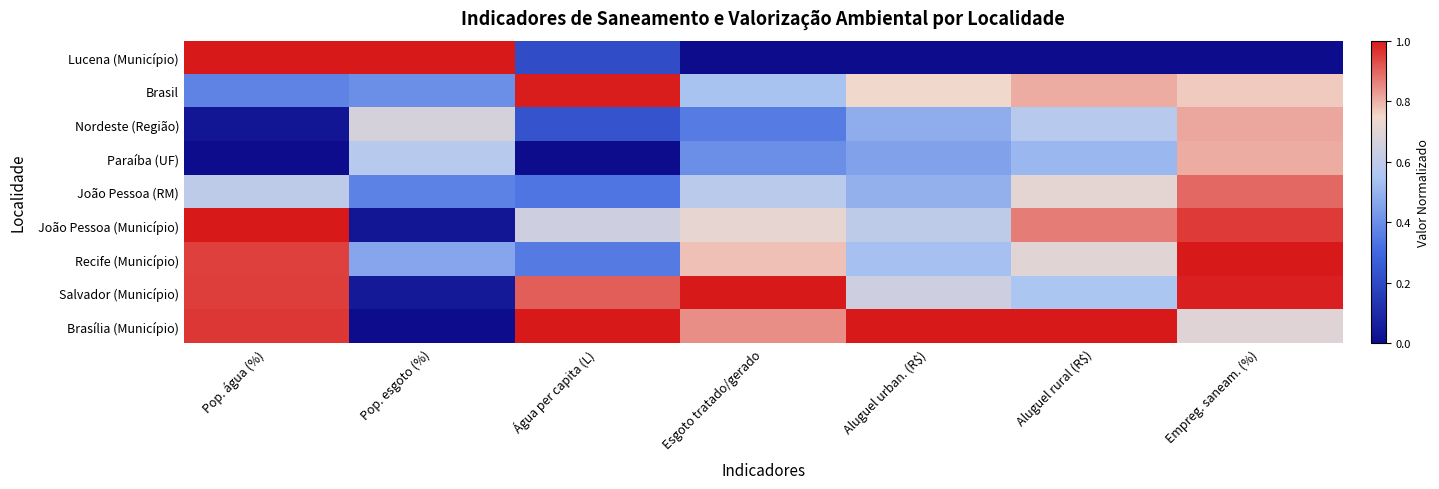

Reading right to left, extract all data points from this chart.

Lucena (Município): Empreg. saneam. (%)=0.0	Aluguel rural (R$)=0.0	Aluguel urban. (R$)=0.0	Esgoto tratado/gerado=0.0	Água per capita (L)=0.2	Pop. esgoto (%)=1.0	Pop. água (%)=1.0
Brasil: Empreg. saneam. (%)=0.8	Aluguel rural (R$)=0.8	Aluguel urban. (R$)=0.7	Esgoto tratado/gerado=0.5	Água per capita (L)=1.0	Pop. esgoto (%)=0.4	Pop. água (%)=0.4
Nordeste (Região): Empreg. saneam. (%)=0.8	Aluguel rural (R$)=0.6	Aluguel urban. (R$)=0.5	Esgoto tratado/gerado=0.4	Água per capita (L)=0.2	Pop. esgoto (%)=0.7	Pop. água (%)=0.0
Paraíba (UF): Empreg. saneam. (%)=0.8	Aluguel rural (R$)=0.5	Aluguel urban. (R$)=0.5	Esgoto tratado/gerado=0.4	Água per capita (L)=0.0	Pop. esgoto (%)=0.6	Pop. água (%)=0.0
João Pessoa (RM): Empreg. saneam. (%)=0.9	Aluguel rural (R$)=0.7	Aluguel urban. (R$)=0.5	Esgoto tratado/gerado=0.6	Água per capita (L)=0.3	Pop. esgoto (%)=0.4	Pop. água (%)=0.6
João Pessoa (Município): Empreg. saneam. (%)=1.0	Aluguel rural (R$)=0.9	Aluguel urban. (R$)=0.6	Esgoto tratado/gerado=0.7	Água per capita (L)=0.6	Pop. esgoto (%)=0.0	Pop. água (%)=1.0
Recife (Município): Empreg. saneam. (%)=1.0	Aluguel rural (R$)=0.7	Aluguel urban. (R$)=0.5	Esgoto tratado/gerado=0.8	Água per capita (L)=0.3	Pop. esgoto (%)=0.5	Pop. água (%)=0.9
Salvador (Município): Empreg. saneam. (%)=1.0	Aluguel rural (R$)=0.5	Aluguel urban. (R$)=0.6	Esgoto tratado/gerado=1.0	Água per capita (L)=0.9	Pop. esgoto (%)=0.0	Pop. água (%)=1.0
Brasília (Município): Empreg. saneam. (%)=0.7	Aluguel rural (R$)=1.0	Aluguel urban. (R$)=1.0	Esgoto tratado/gerado=0.8	Água per capita (L)=1.0	Pop. esgoto (%)=0.0	Pop. água (%)=1.0